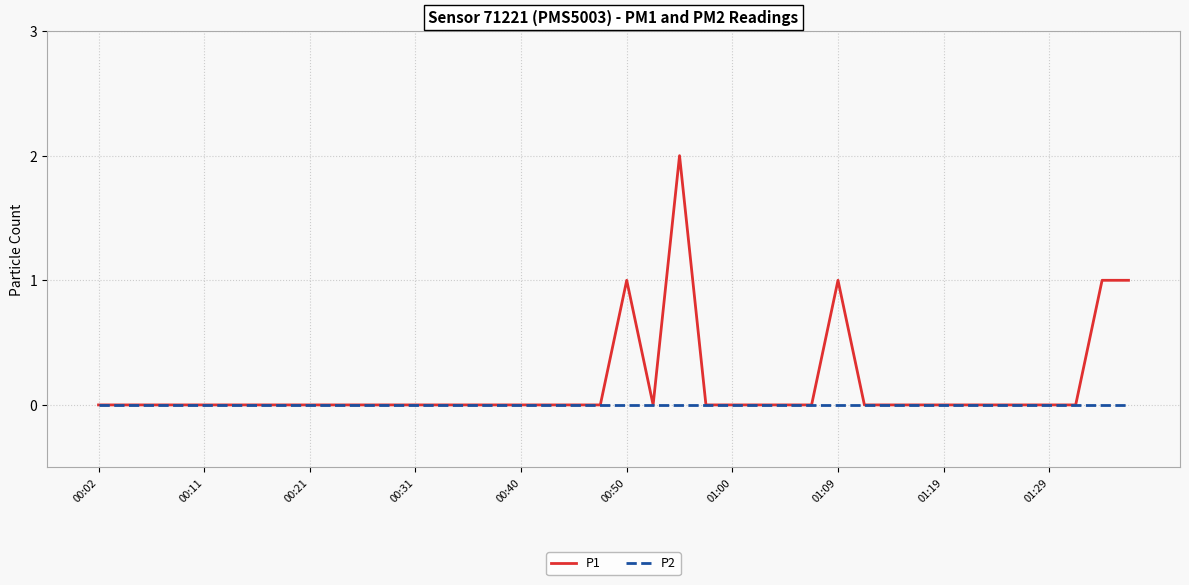

List the series in order of their overall mean, lowest first.

P2, P1